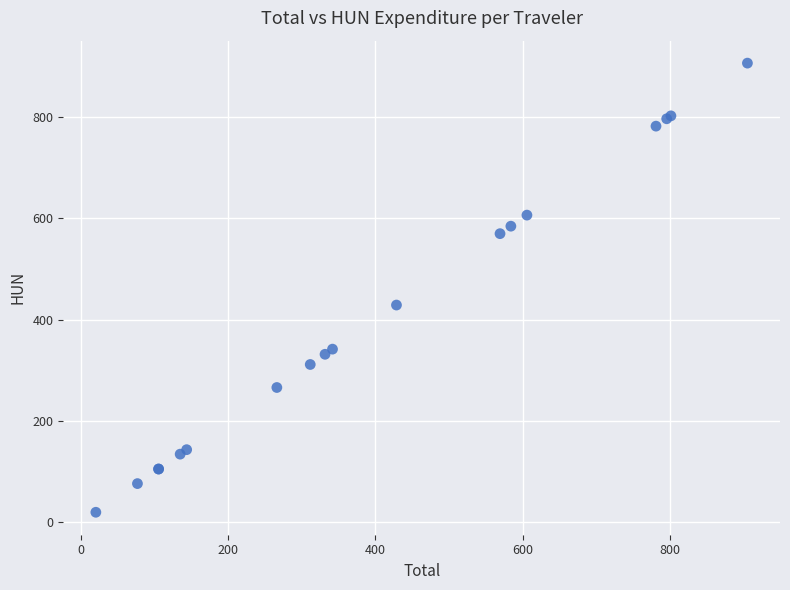

What Y value in the scatter plot is closest to 462?

428.6